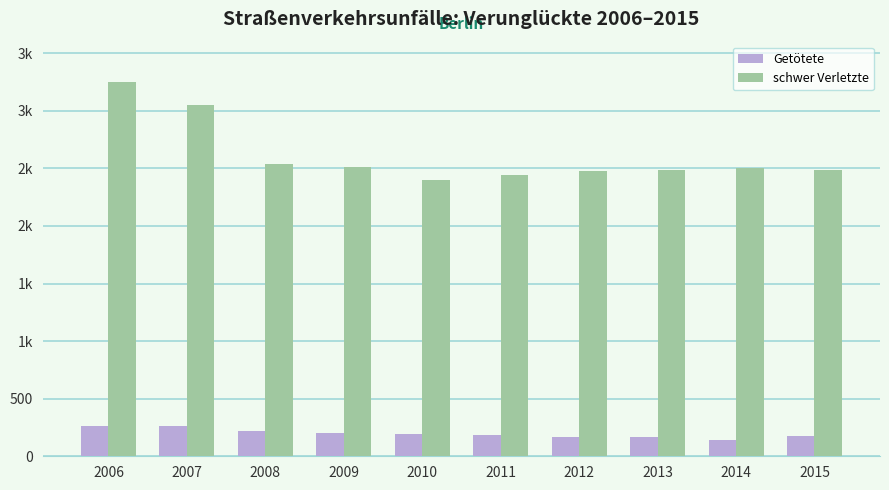

What are all the series names shown in the legend?

Getötete, schwer Verletzte